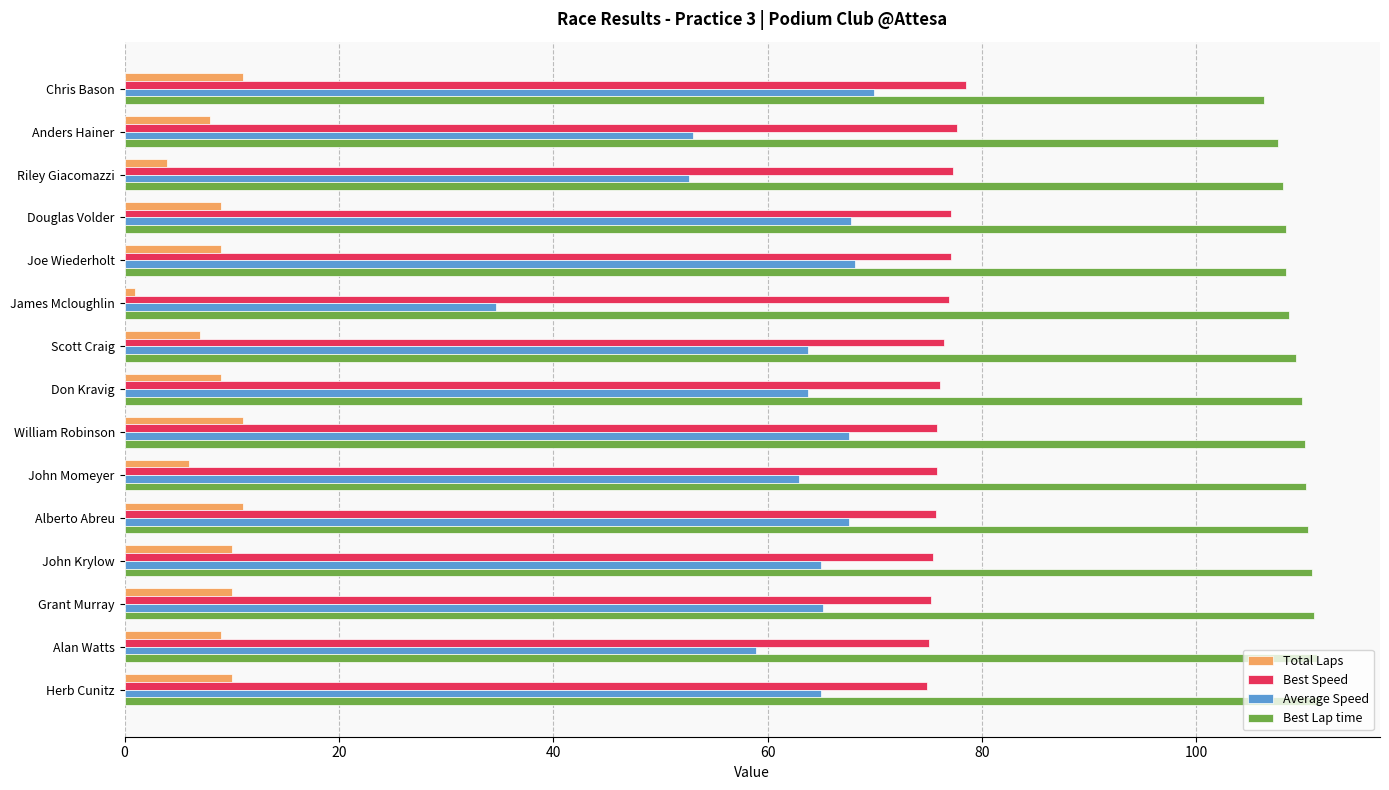

How many categories are shown in the chart?

15